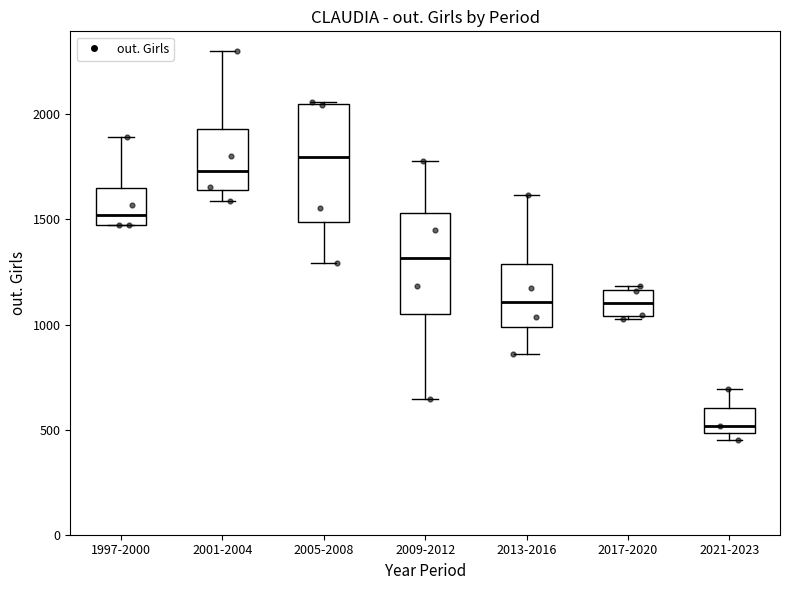

Reading left to right, read every box against the y-axis: the position of its median line, the range the box covers, and the ends of its whiskers. The values are not printed on the chart, so give them approximately, as read against the axis.

1997-2000: median 1500, box 1450 to 1650, whiskers 1450 to 1900
2001-2004: median 1750, box 1650 to 1950, whiskers 1600 to 2300
2005-2008: median 1800, box 1500 to 2050, whiskers 1300 to 2050
2009-2012: median 1300, box 1050 to 1550, whiskers 650 to 1800
2013-2016: median 1100, box 1000 to 1300, whiskers 850 to 1600
2017-2020: median 1100, box 1050 to 1150, whiskers 1050 to 1200
2021-2023: median 500 (just above the box's lower edge), box 500 to 600, whiskers 450 to 700